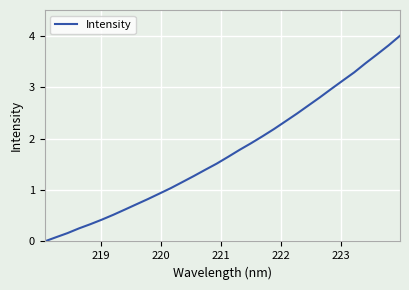

What is the maximum value shown in the chart?

4.0